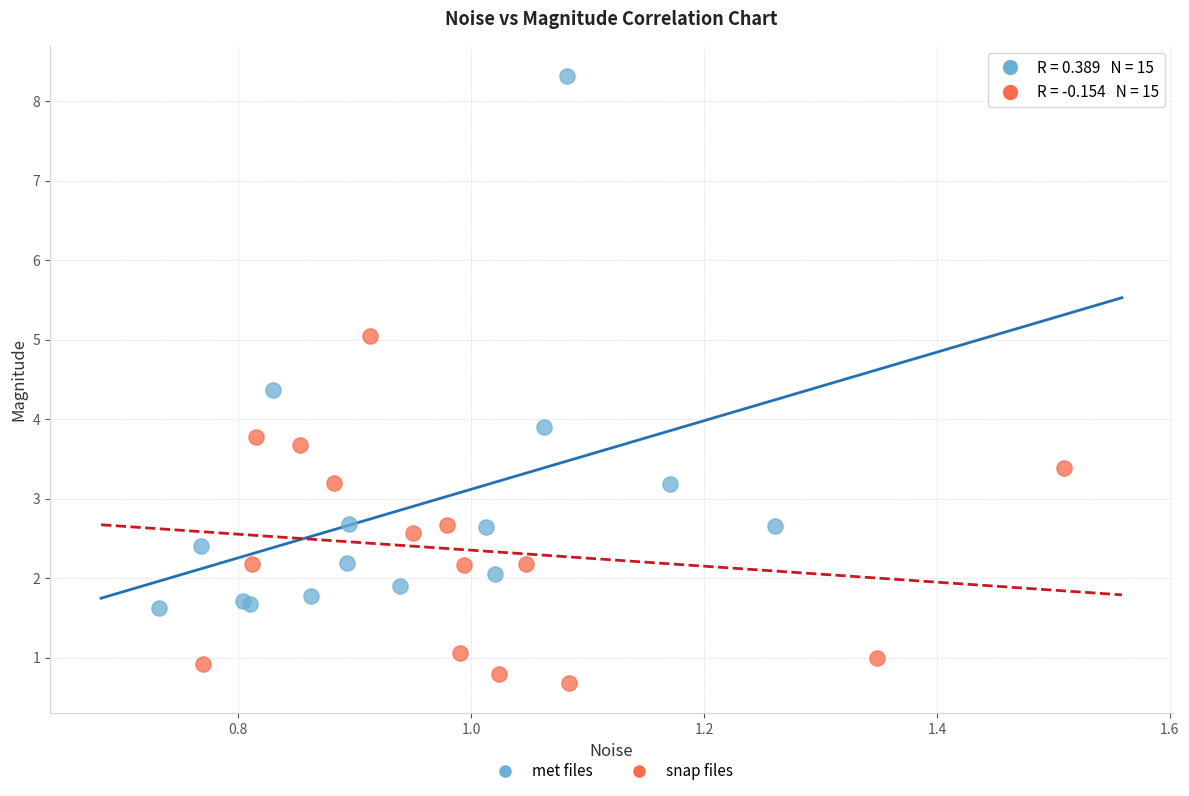

Which series reaches the maximum Y coordinate?

met files